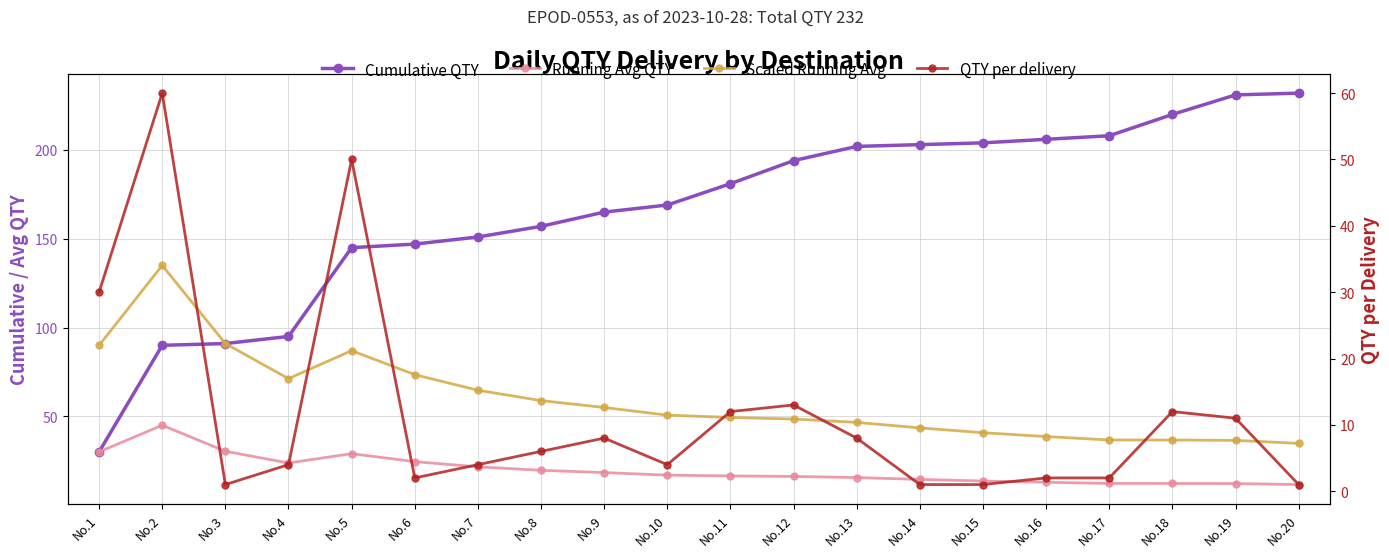

What is the total value across all series at No.9?

246.3